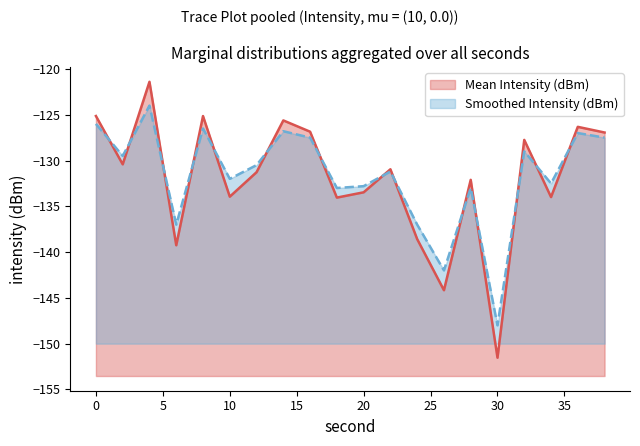

What are all the series names shown in the legend?

Mean Intensity (dBm), Smoothed Intensity (dBm)